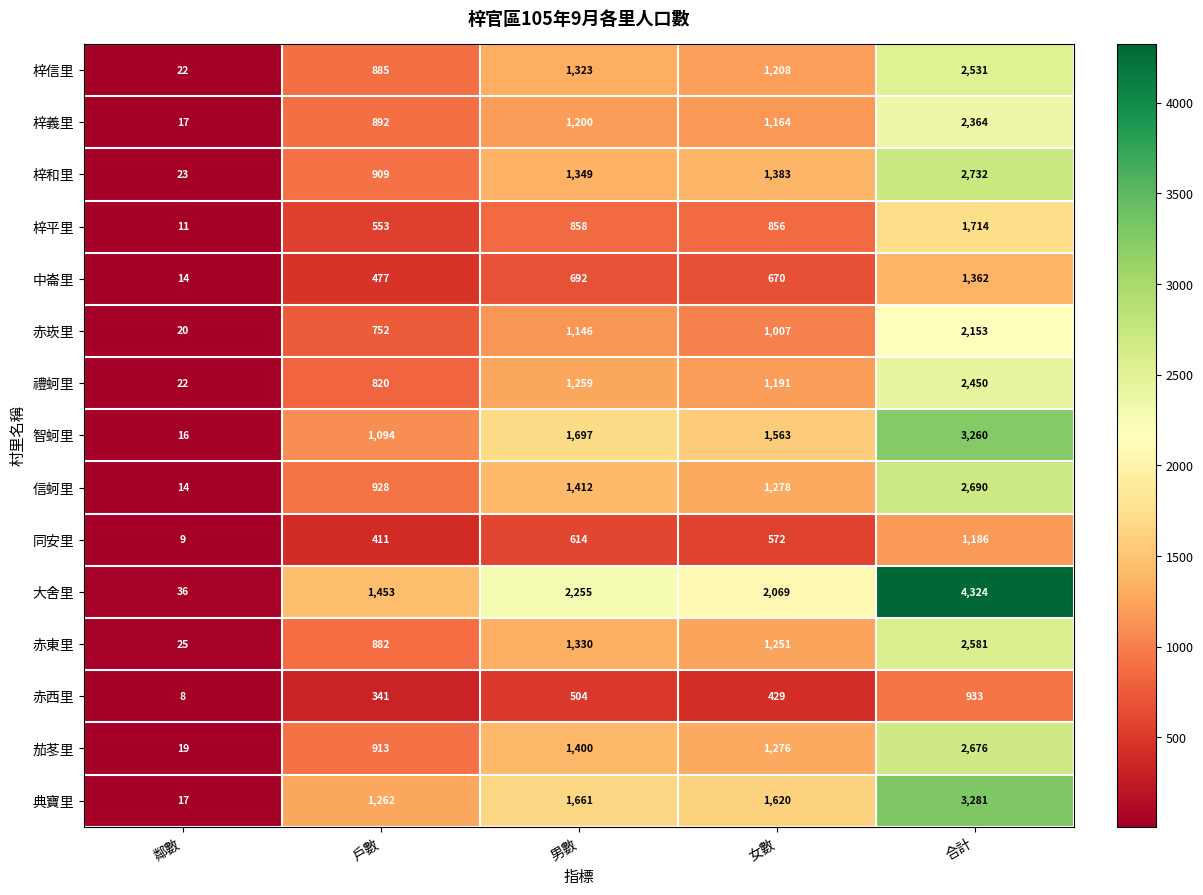

Which series has the widest spread of values?

大舍里